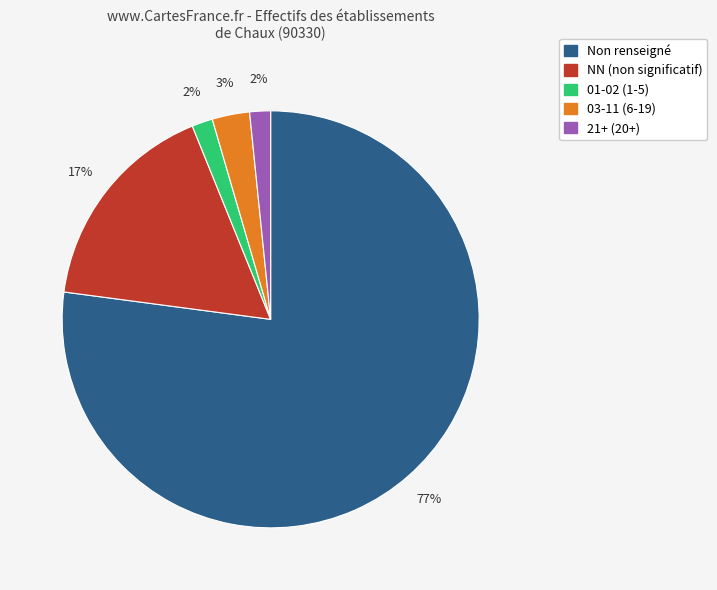

True or false: NN (non significatif) accounts for 17% of the total.

True